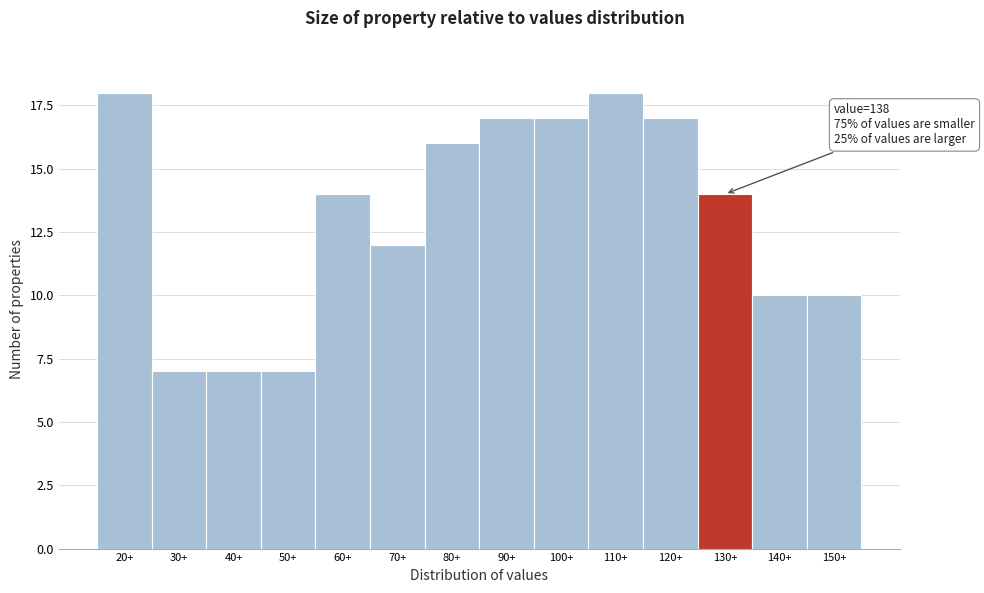

Reading left to right, list all the values displayed in this chart.

18	7	7	7	14	12	16	17	17	18	17	14	10	10